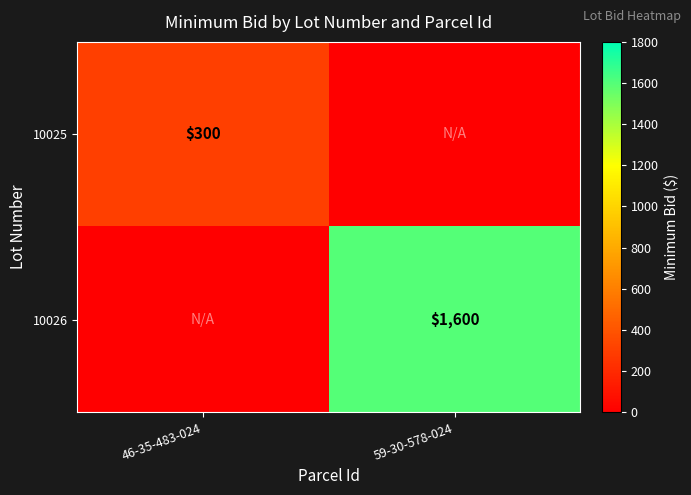

The value of 10026 at 59-30-578-024 is 521. True or false?

False